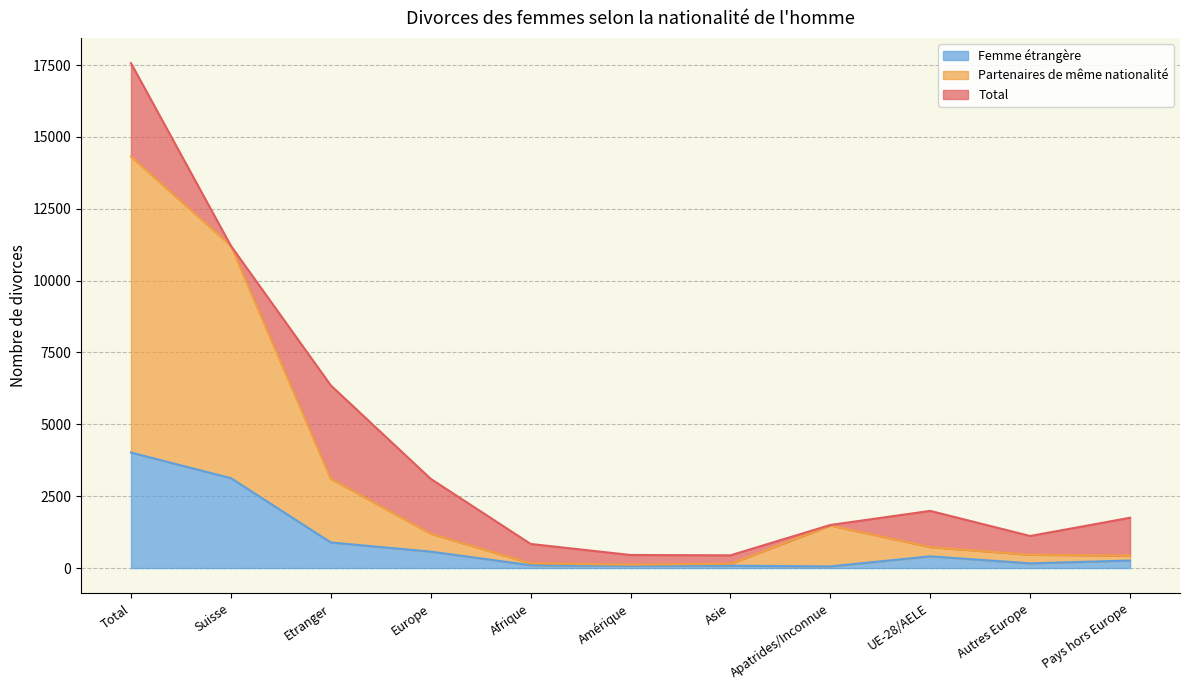

What is the sum of all Partenaires de même nationalité values?

33362